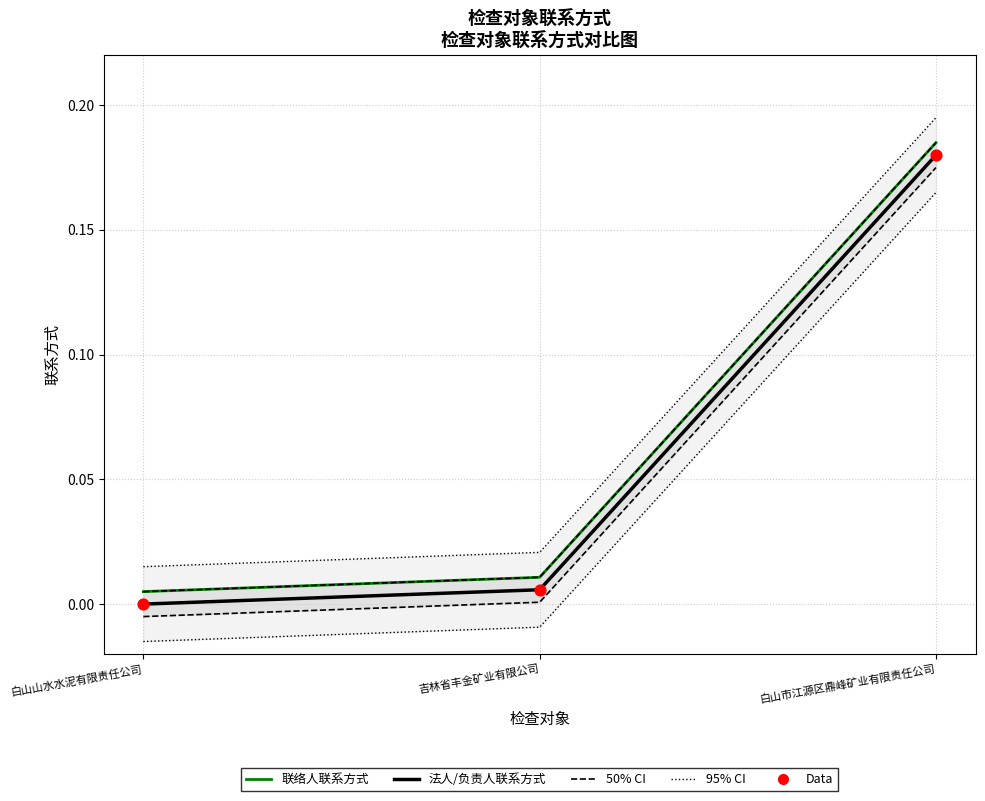

What are all the series names shown in the legend?

法人/负责人联系方式, 联络人联系方式, 50% CI, 95% CI, Data